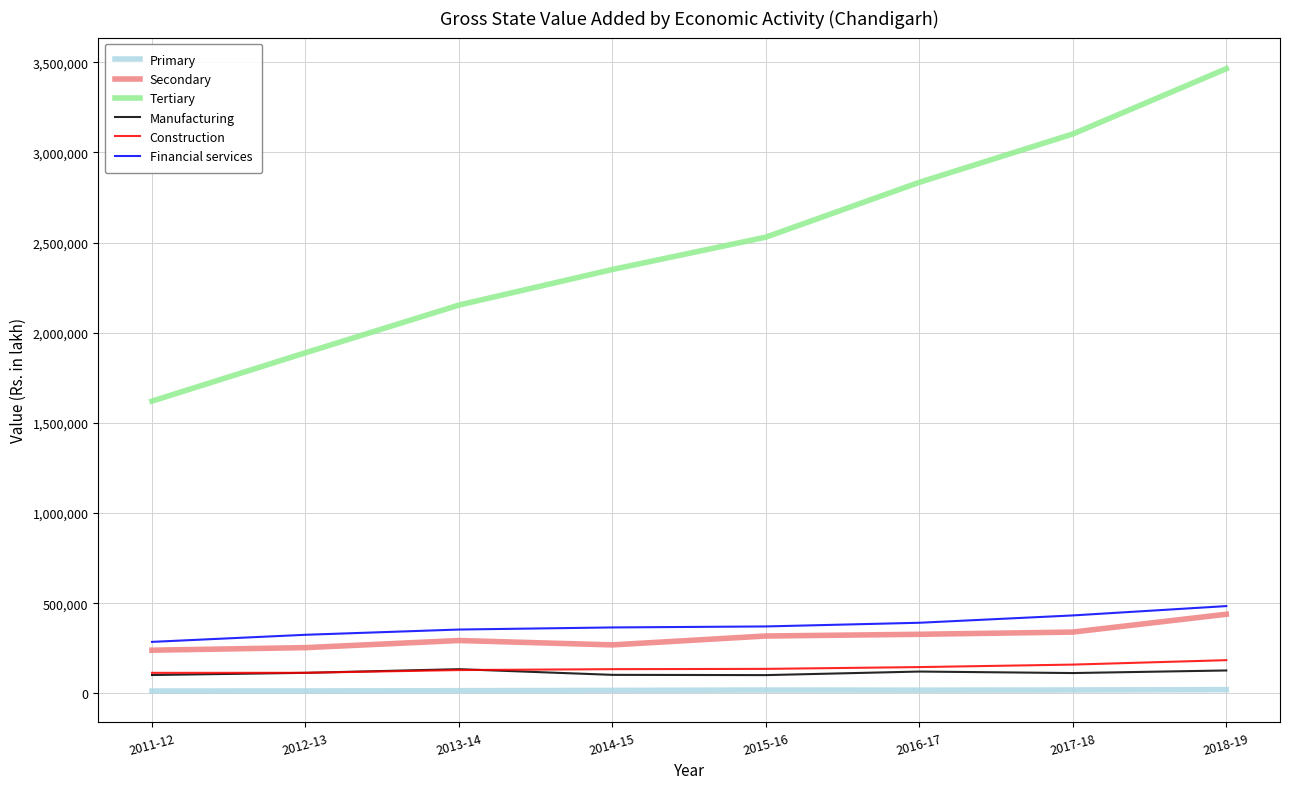

The value of Construction at 2016-17 is 145740. True or false?

True